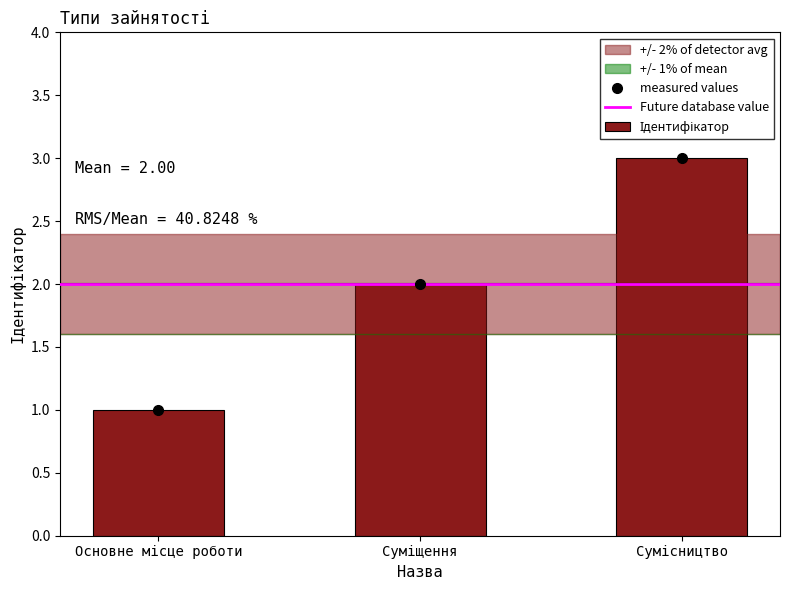

Rank the categories by value from highest to lowest.

Сумісництво, Суміщення, Основне місце роботи